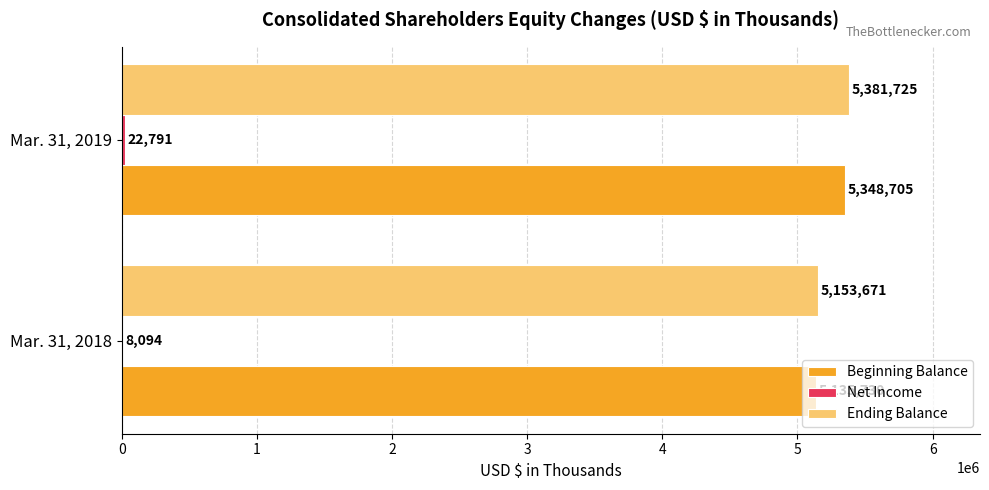

What is the total value across all series at Mar. 31, 2018?

10297495